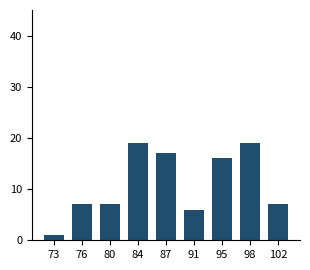

Reading left to right, transcribe all the data shown in this chart.

73=1	76=7	80=7	84=19	87=17	91=6	95=16	98=19	102=7